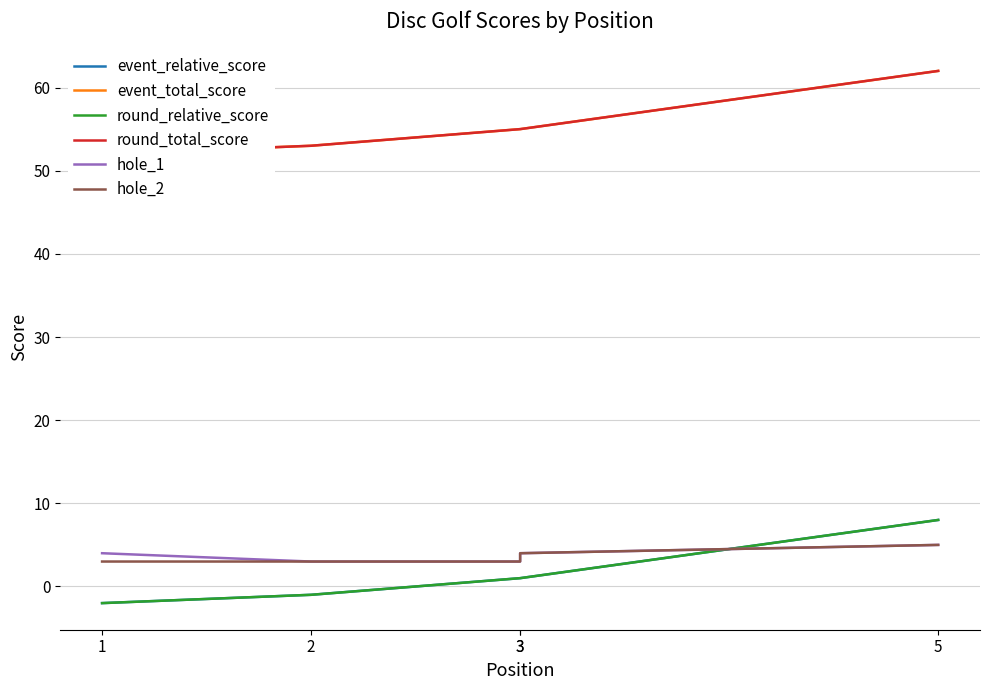

What is the value of the event_total_score point at the 3rd from the left?

55